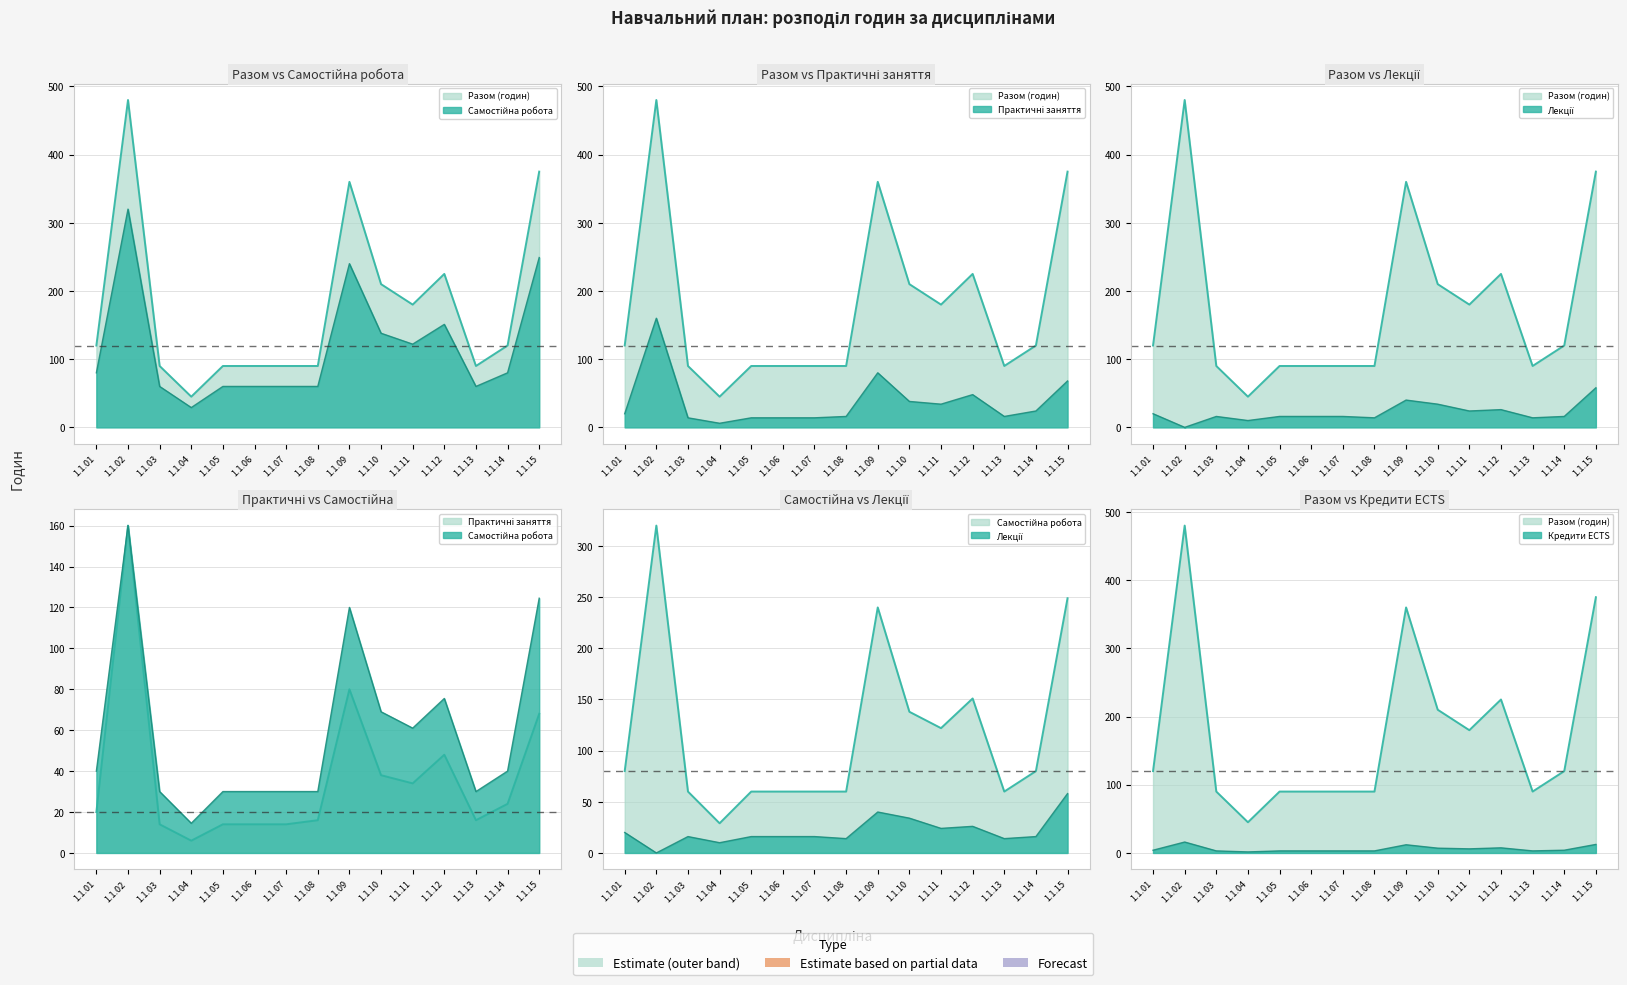

At which category is the sum across all series the highest?

1.1.02